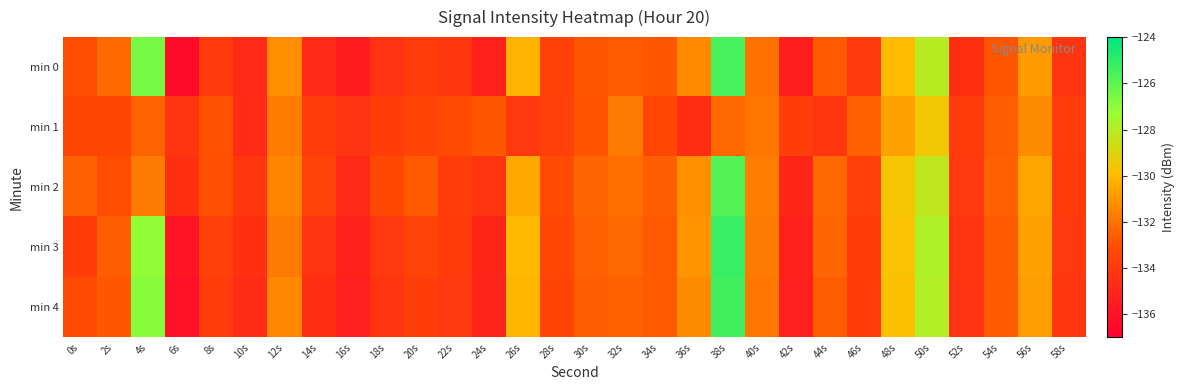

Which series has the largest range (max minus min)?

min 0